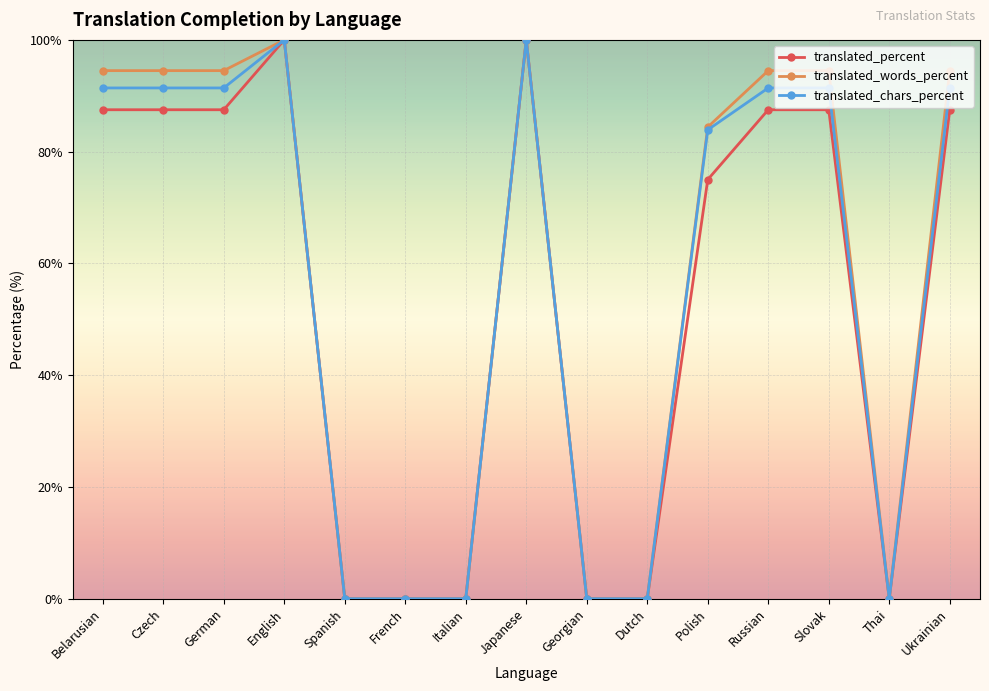

True or false: translated_words_percent has more than 1 points higher than both neighbors.

True